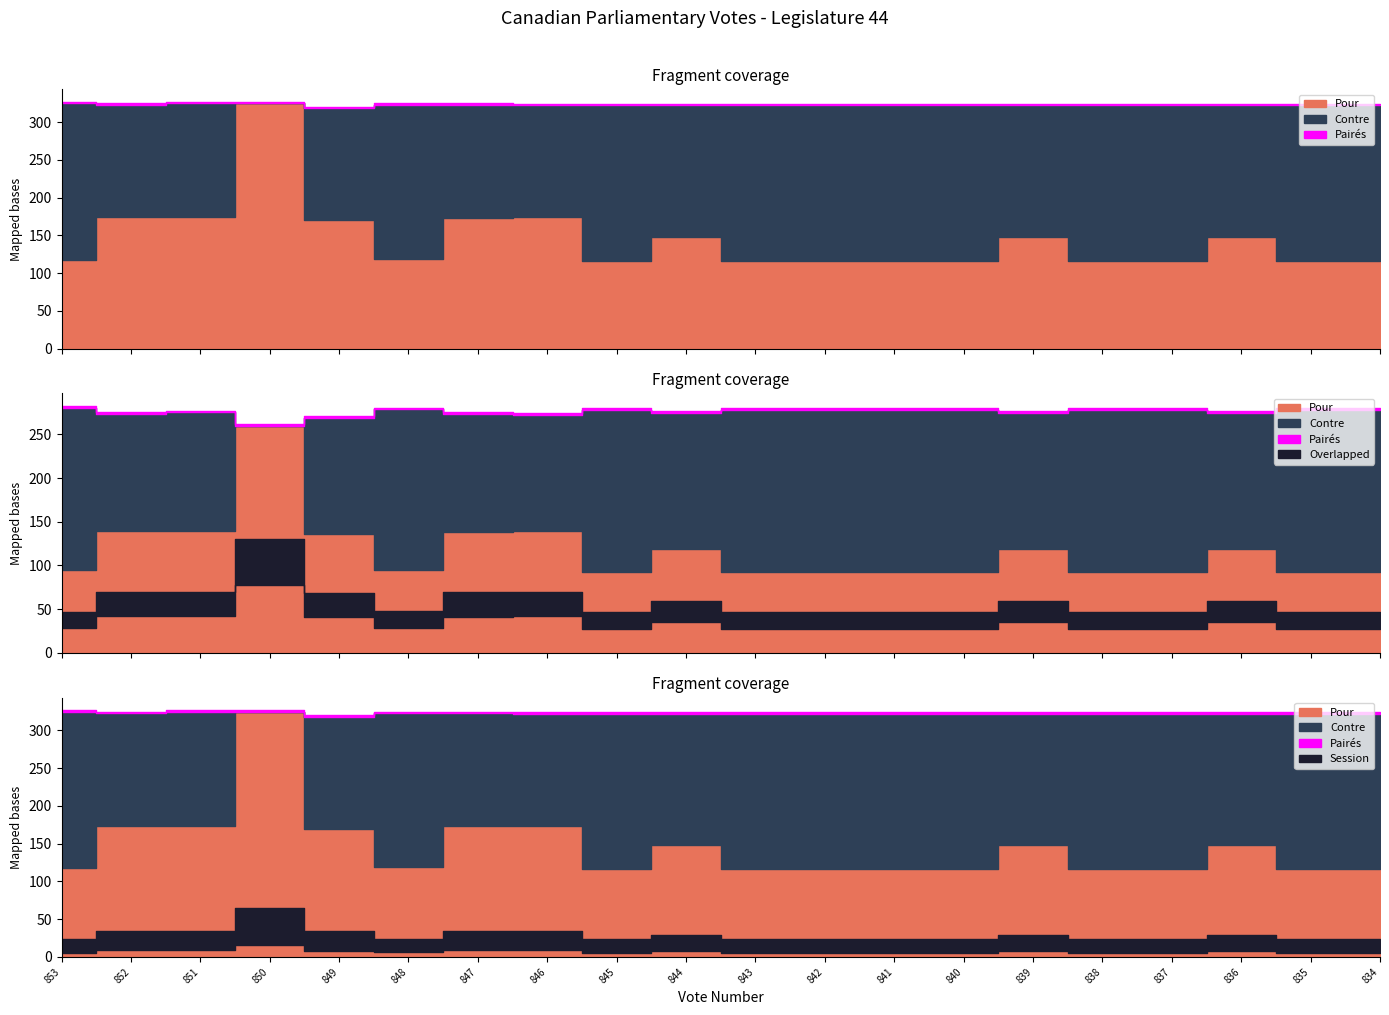

True or false: Pairés and Session intersect in this chart.

False